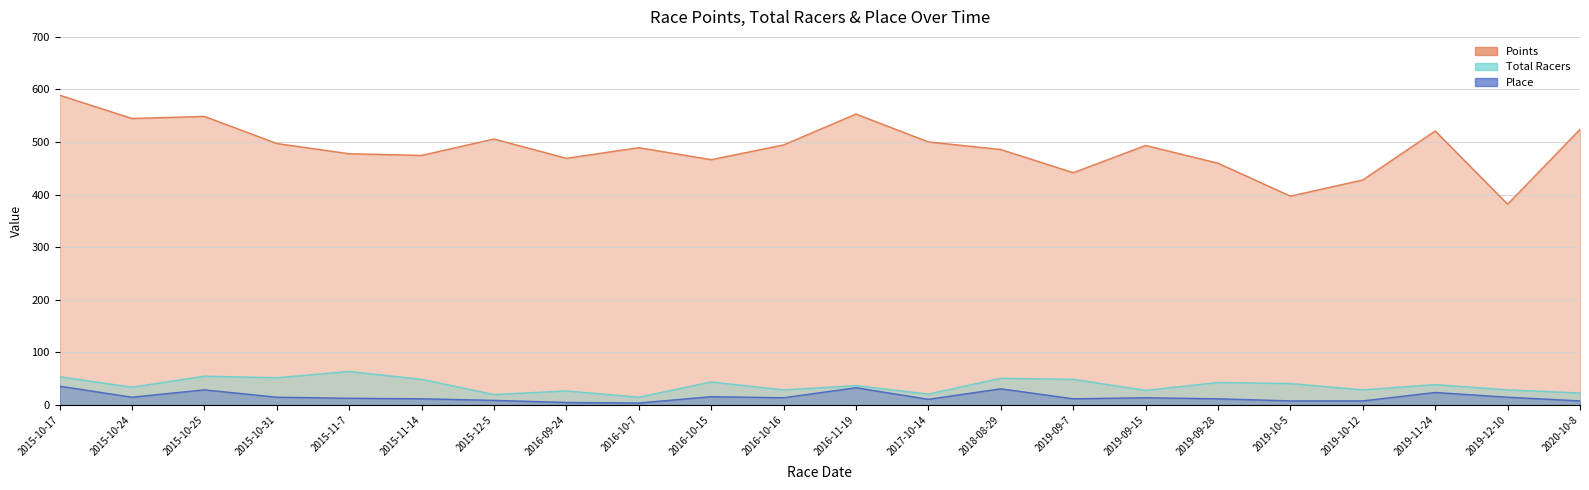

What is the total value across all series at 2019-09-15?

535.7